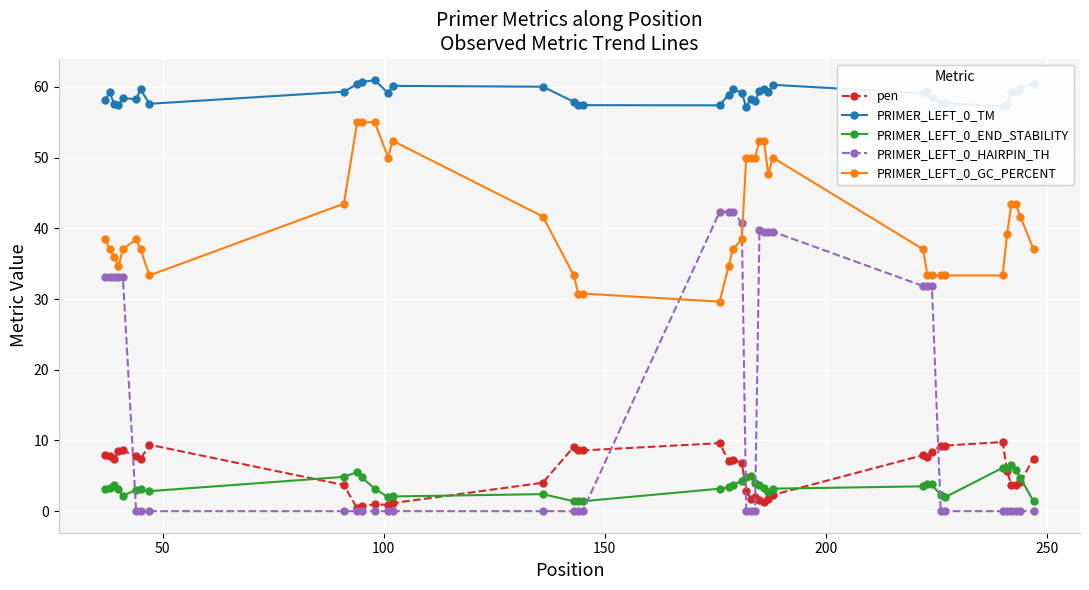

True or false: PRIMER_LEFT_0_TM has more than 1 interior local peaks.

True